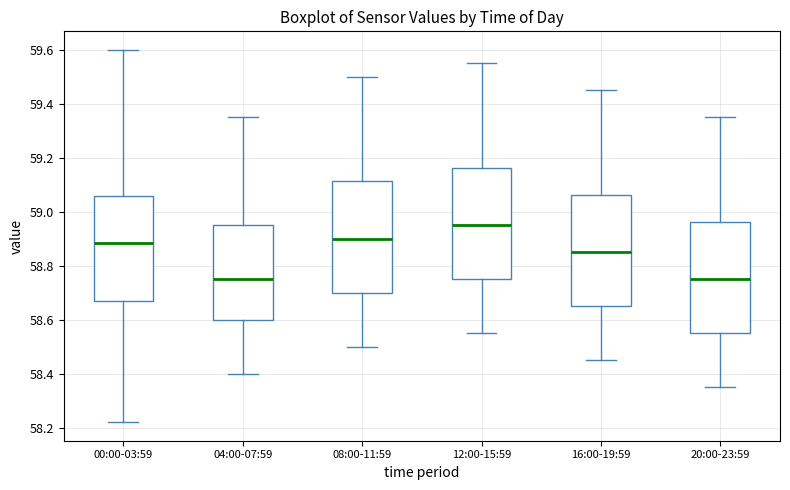

Reading left to right, transcribe this box plot: for each box, give where its median line is, the range the box spans, and where its two whiskers end, as read against the y-axis. The values are not printed on the chart, so give them approximately, as read against the axis.

00:00-03:59: median 58.88, box 58.66 to 59.06, whiskers 58.22 to 59.60
04:00-07:59: median 58.76, box 58.60 to 58.96, whiskers 58.40 to 59.36
08:00-11:59: median 58.90, box 58.70 to 59.12, whiskers 58.50 to 59.50
12:00-15:59: median 58.96, box 58.76 to 59.16, whiskers 58.56 to 59.56
16:00-19:59: median 58.86, box 58.66 to 59.06, whiskers 58.46 to 59.46
20:00-23:59: median 58.76, box 58.56 to 58.96, whiskers 58.36 to 59.36